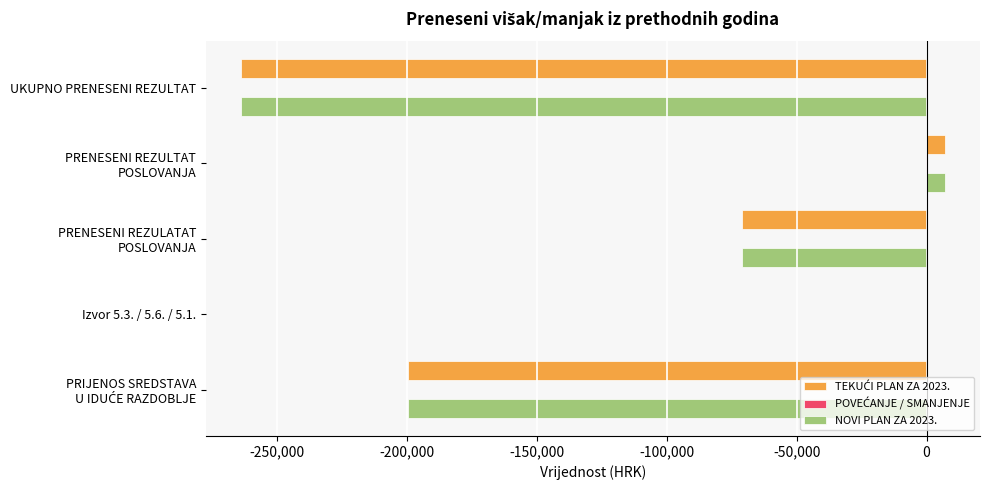

At which label is NOVI PLAN ZA 2023. closest to -128406?

PRENESENI REZULATAT
POSLOVANJA